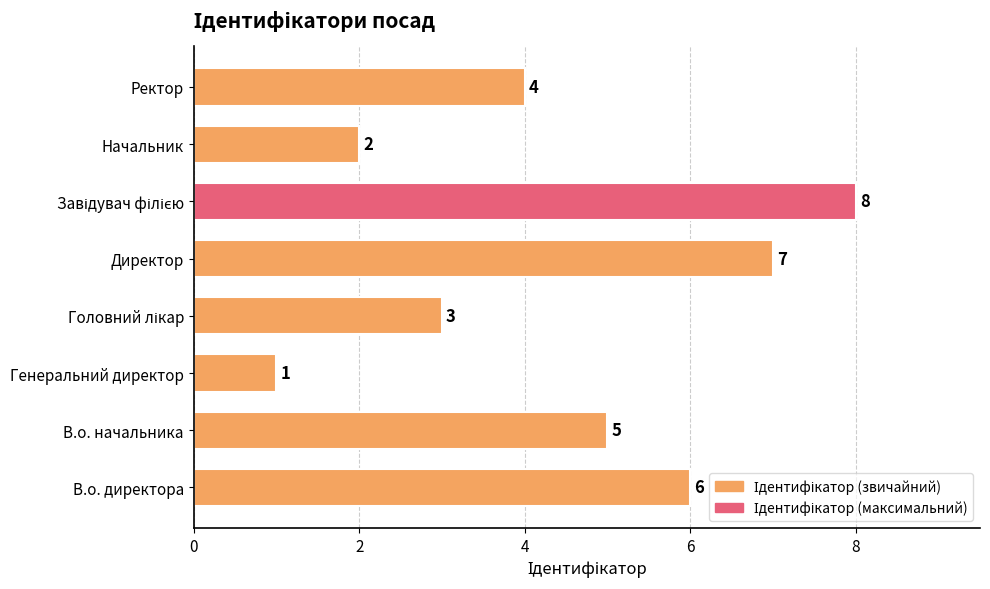

What is the difference between the maximum and minimum values?

7